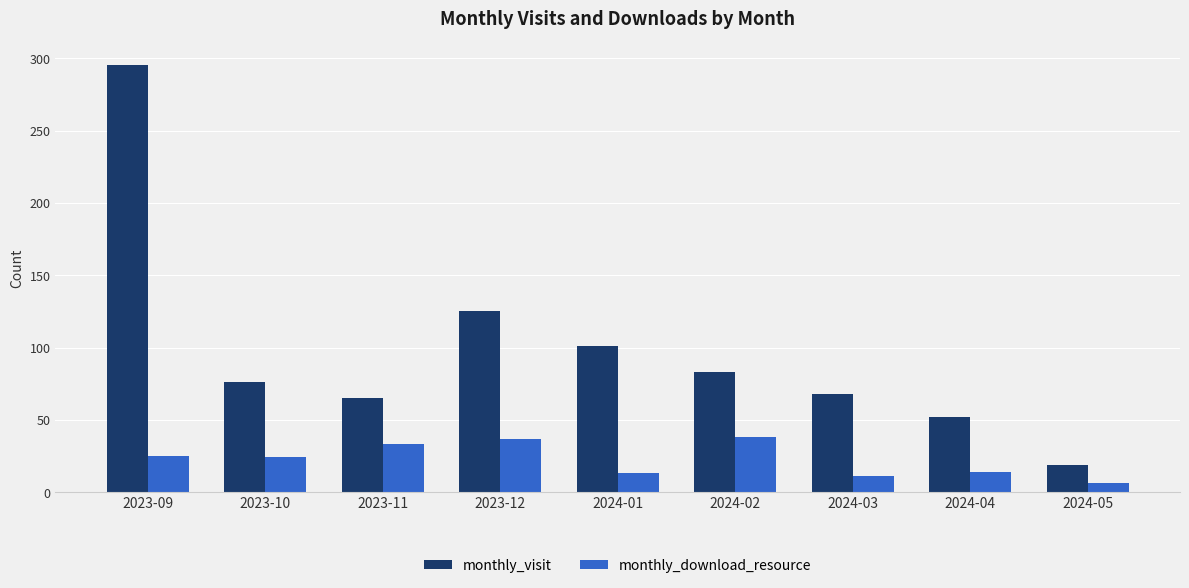

How many bars are there in each group?

2